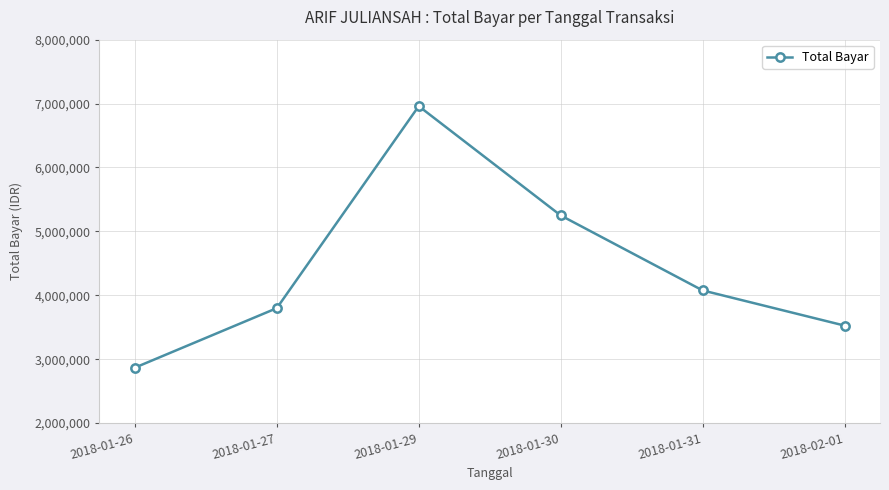

Which category has the lowest value across all series?

2018-01-26